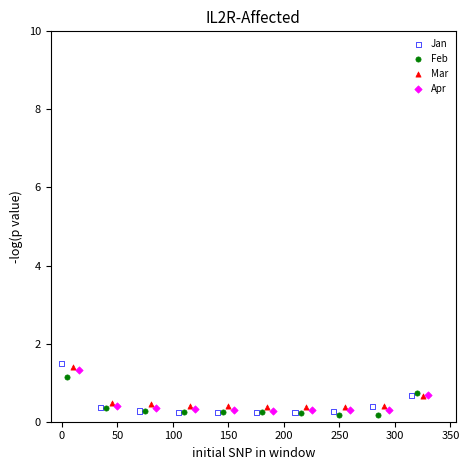

Which series has the largest Y range (max minus min)?

Jan